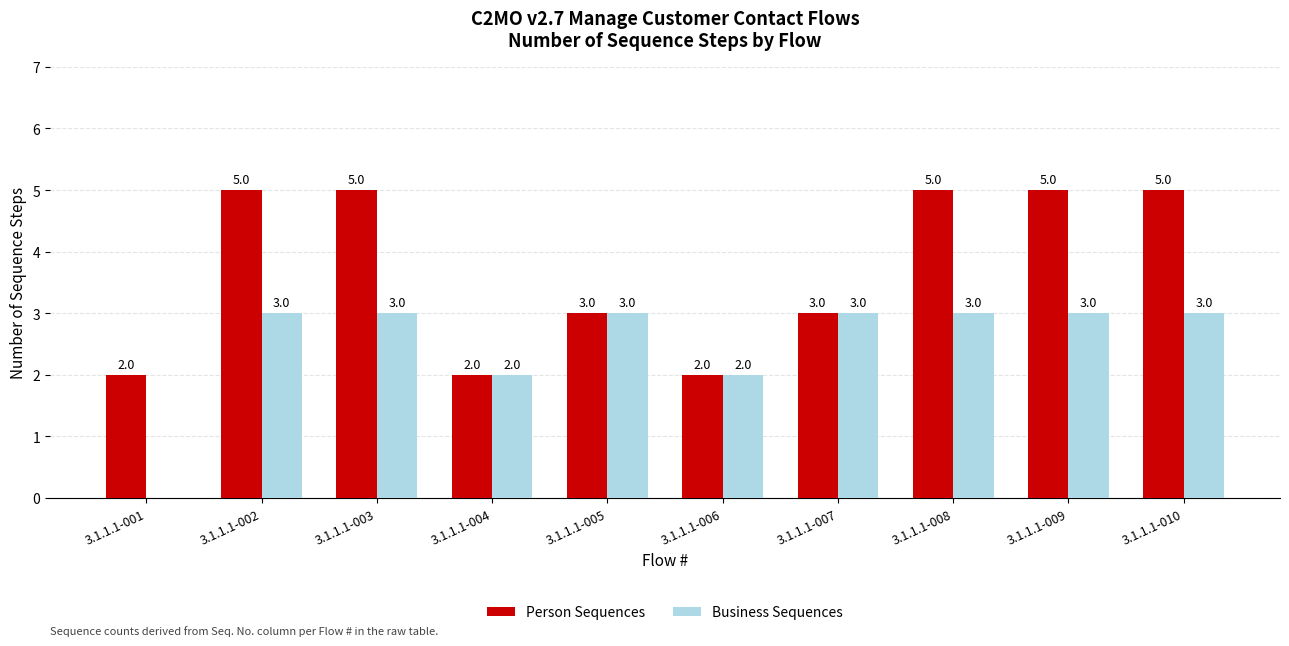

Reading right to left, transcribe all the data shown in this chart.

Person Sequences: 5	5	5	3	2	3	2	5	5	2
Business Sequences: 3	3	3	3	2	3	2	3	3	0